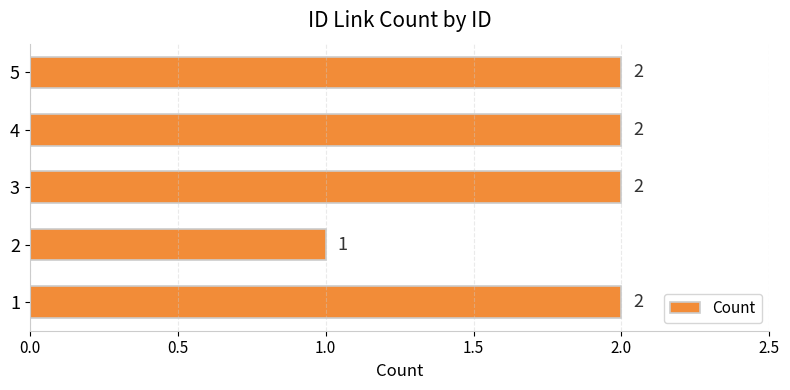

How many bars are there in total?

5